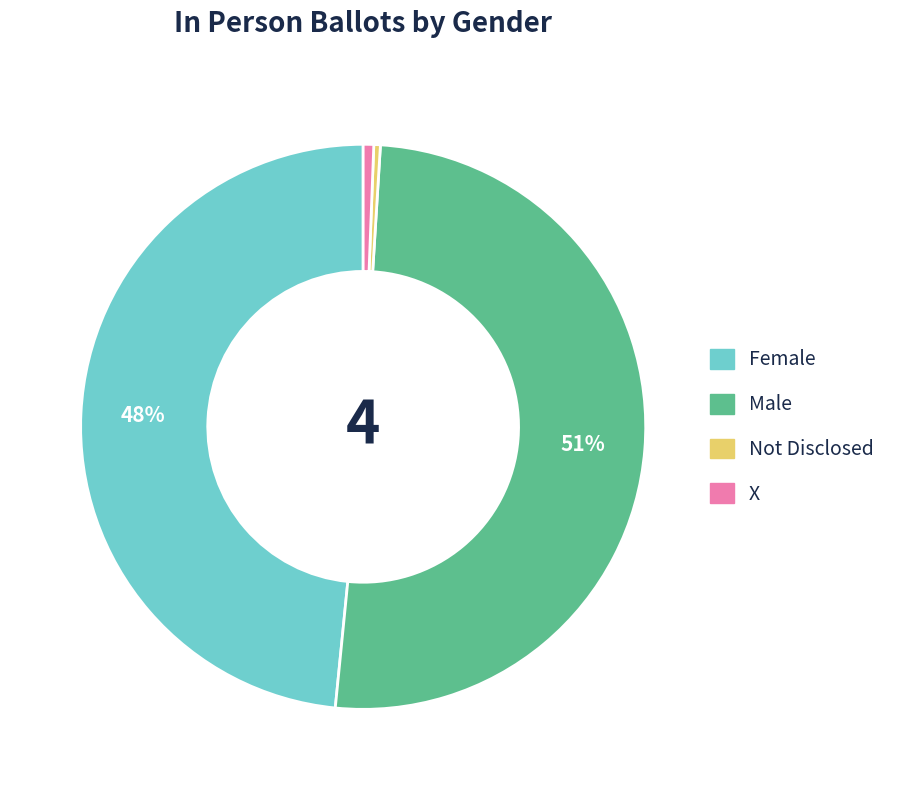

What percentage is the X slice, to the nearest percent?

1%